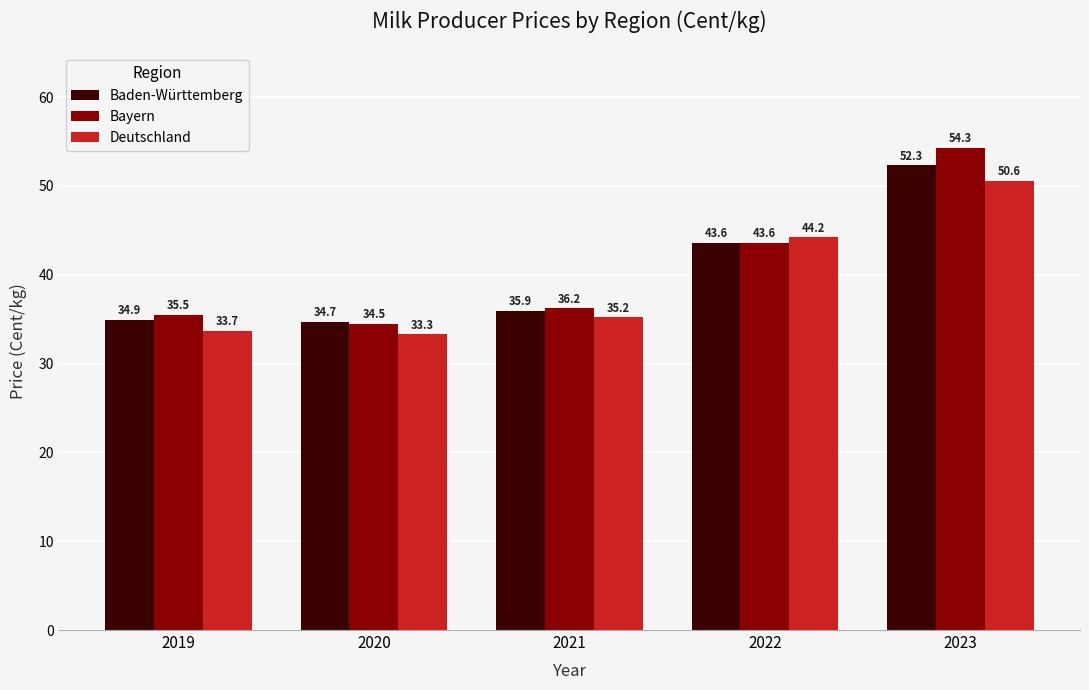

Which category has the lowest value in the Deutschland series?

2020